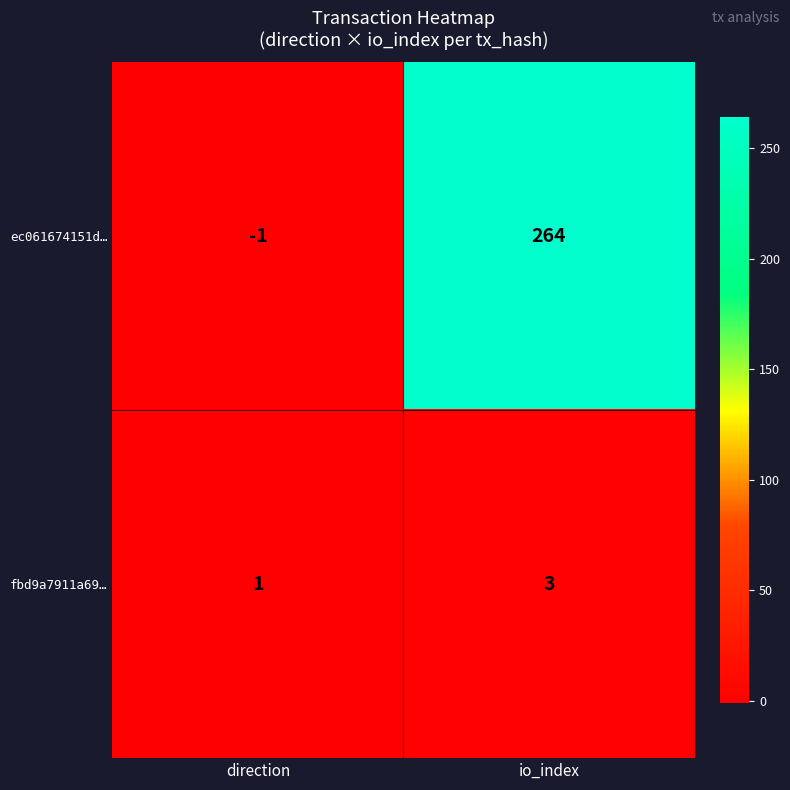

List the series in order of their peak value, lowest first.

fbd9a7911a69…, ec061674151d…